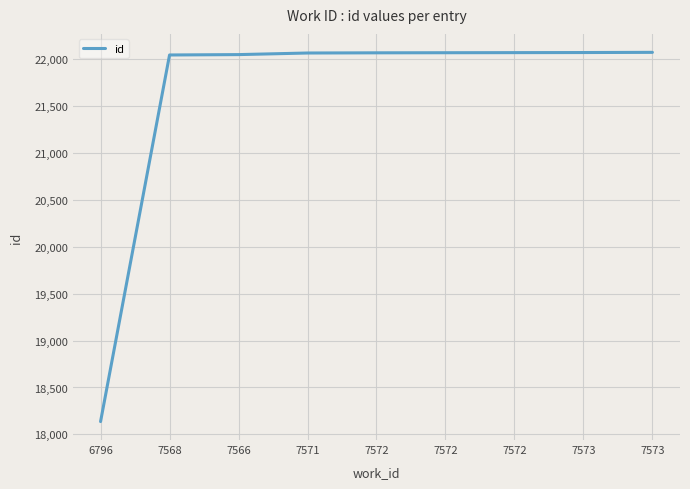

Count the number of data series in this chart.

1